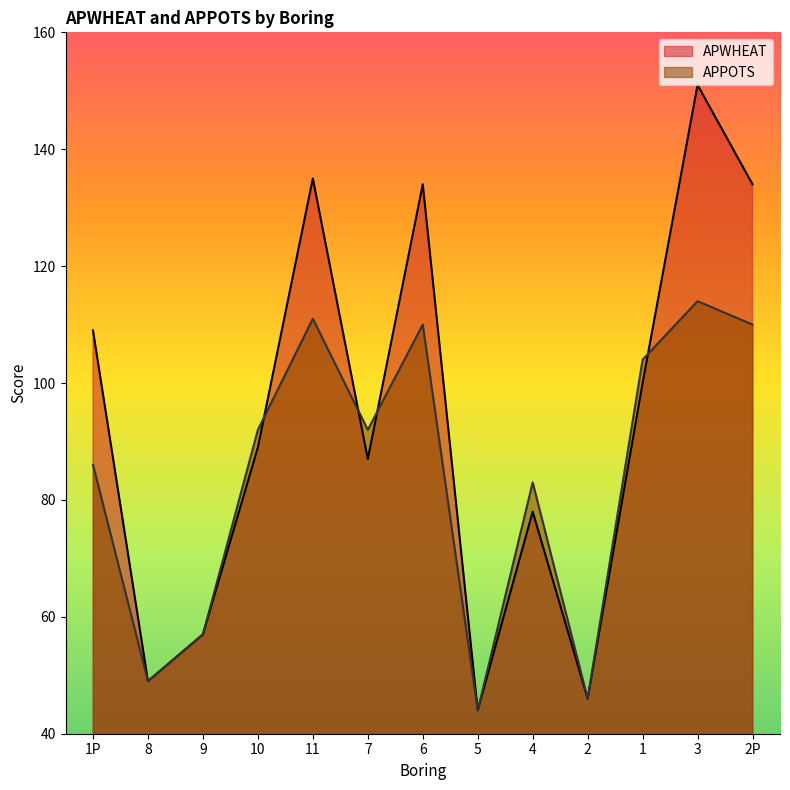

What is the greatest value displayed?

151